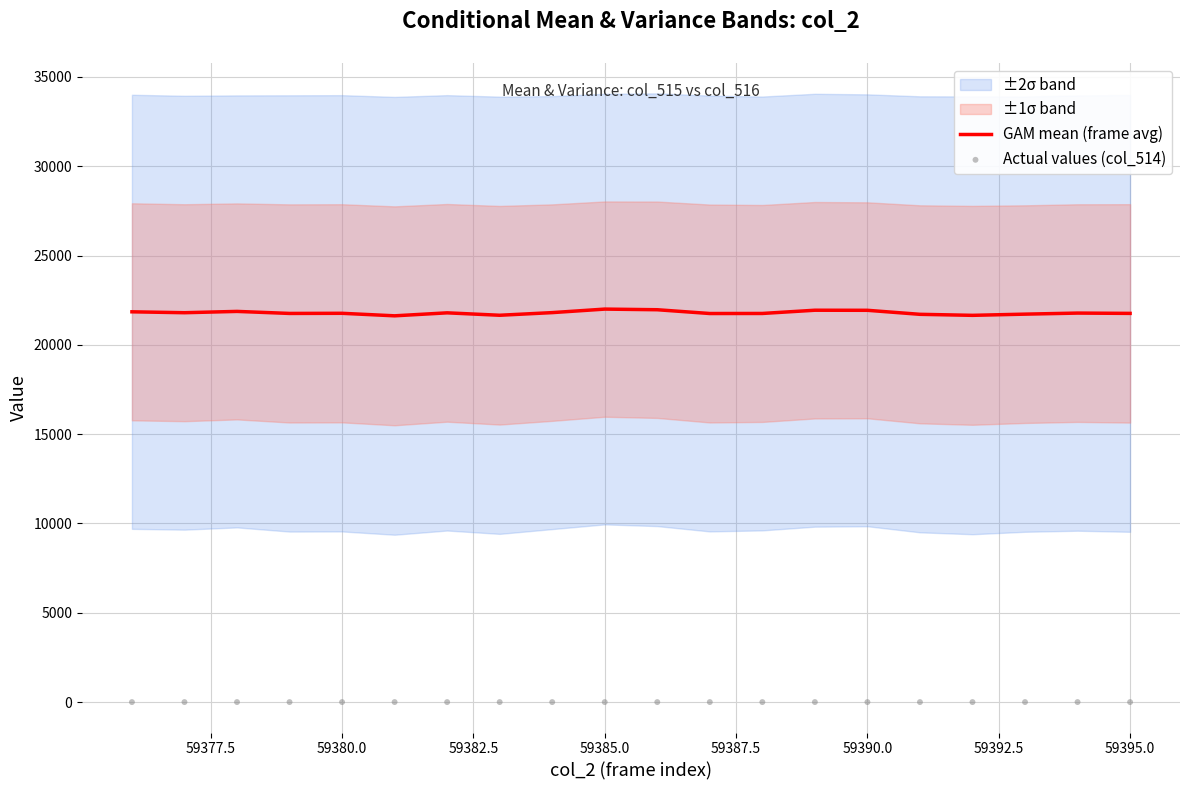

Which series reaches the minimum Y coordinate?

Actual values (col_514)